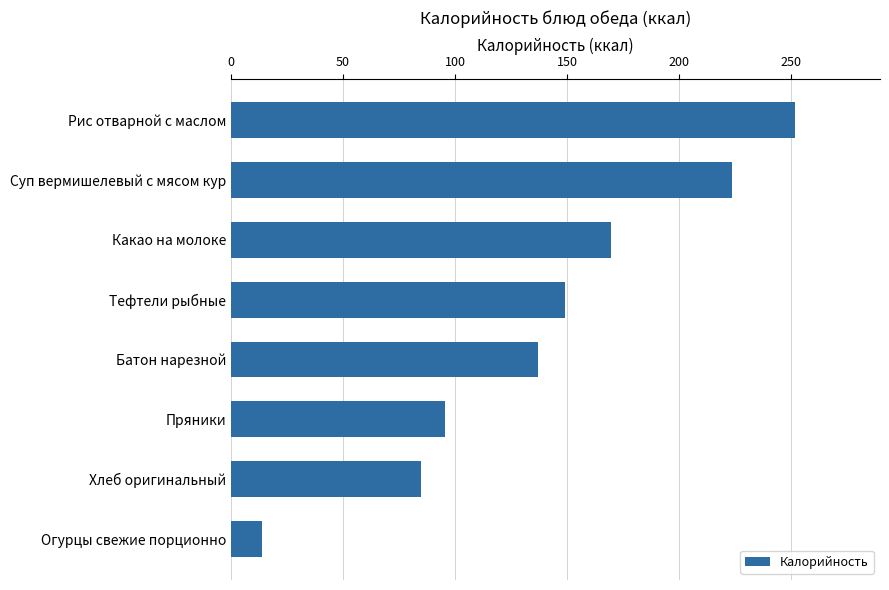

Read the value at Суп вермишелевый с мясом кур.

223.7